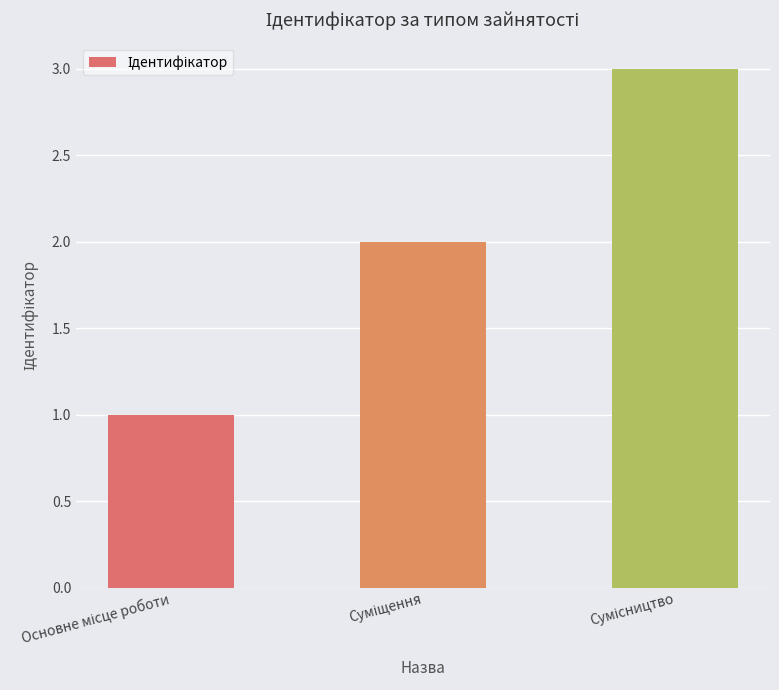

What is the greatest value displayed?

3